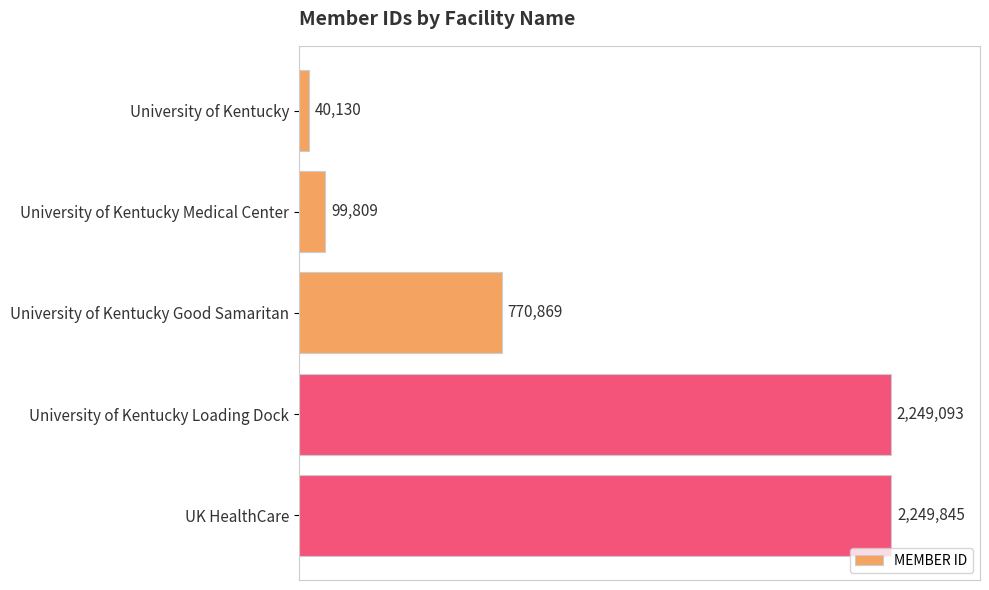

Rank the categories by value from highest to lowest.

UK HealthCare, University of Kentucky Loading Dock, University of Kentucky Good Samaritan, University of Kentucky Medical Center, University of Kentucky